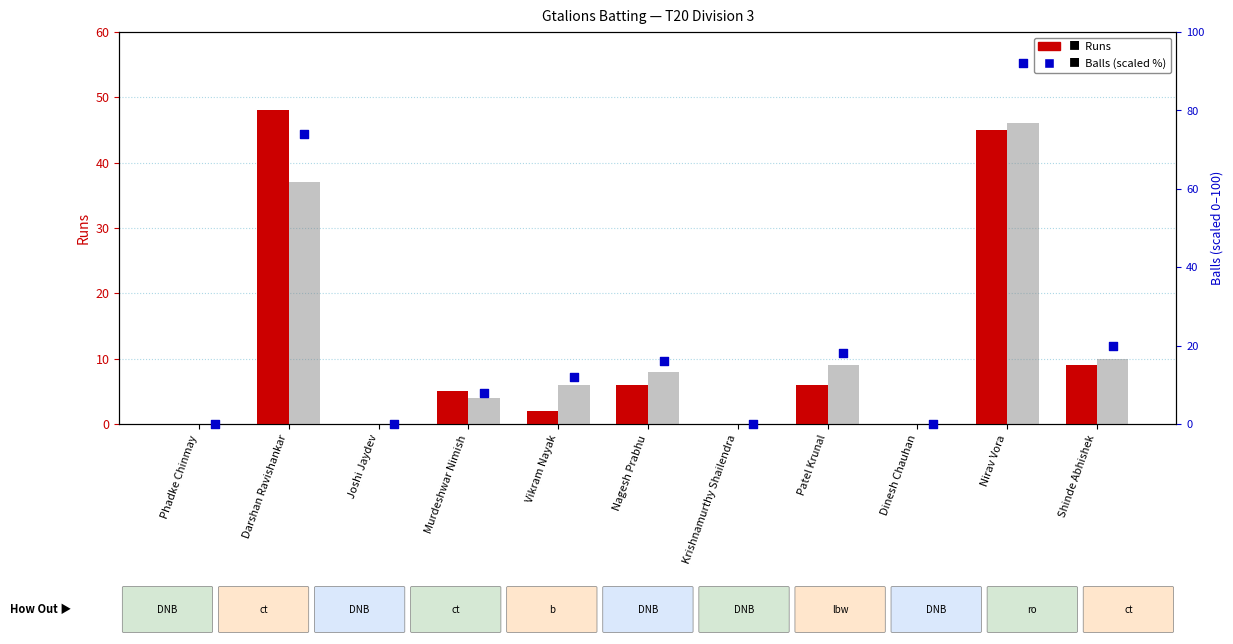

Which series contains the lowest Y value?

Runs